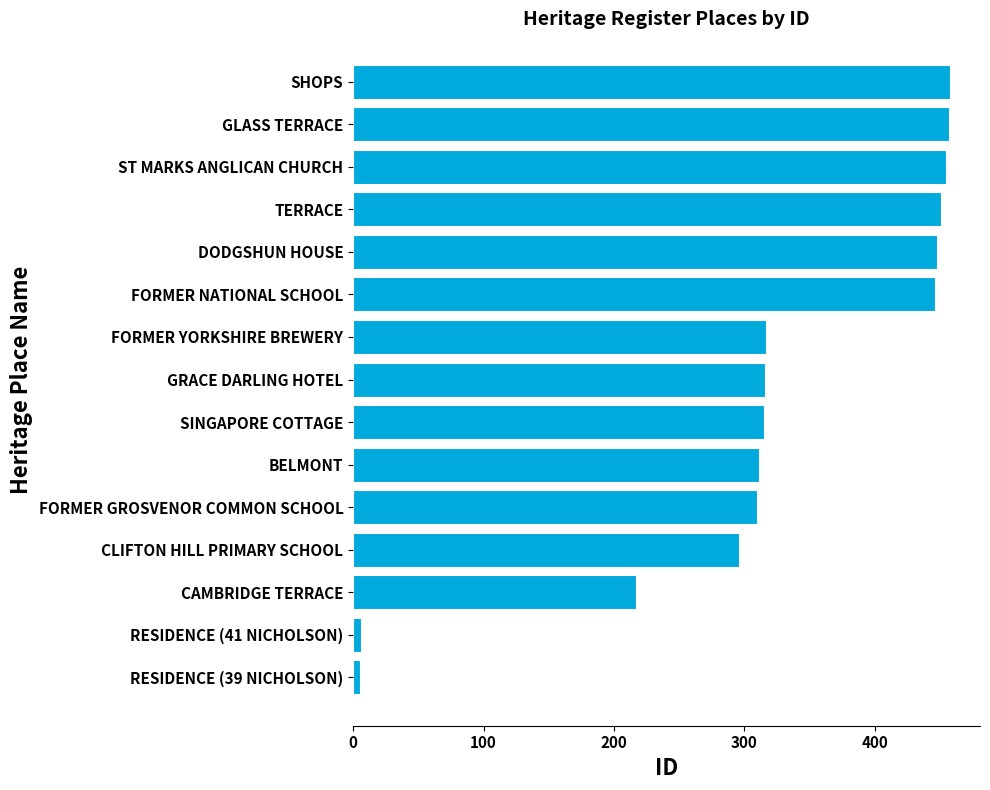

What is the change in value from FORMER GROSVENOR COMMON SCHOOL to FORMER NATIONAL SCHOOL?

+136